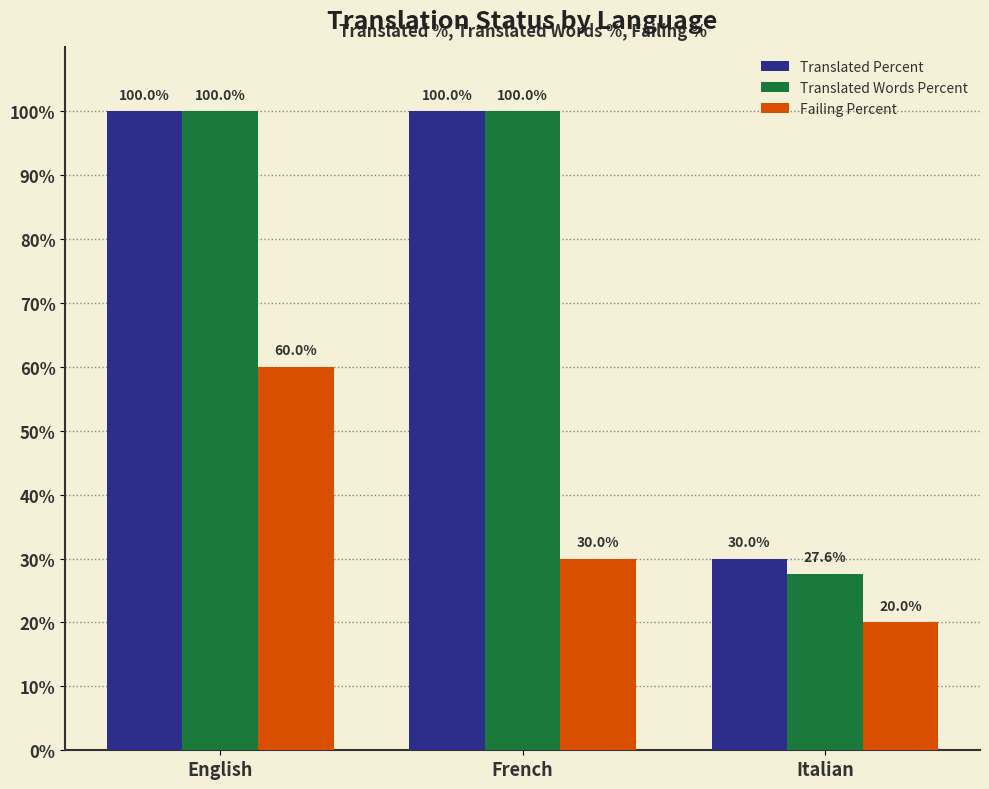

What is the label of the 3rd bar from the left?

Italian